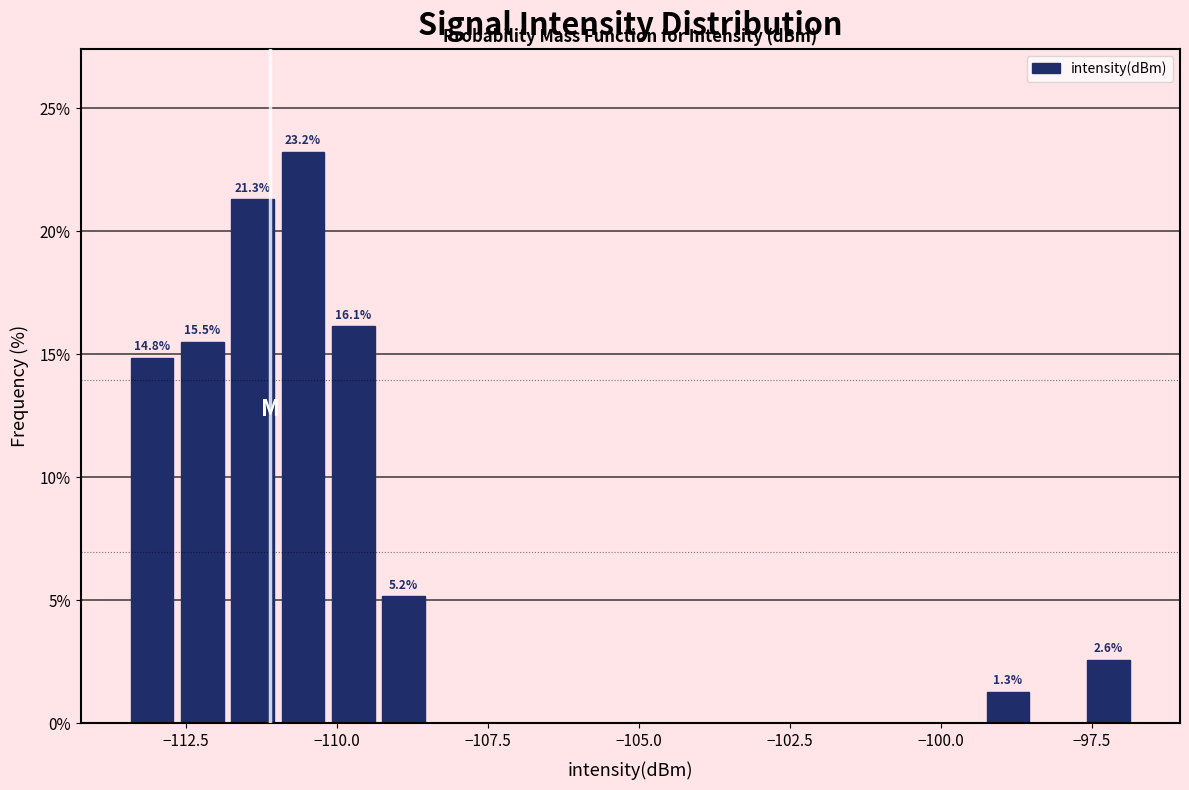

Read against the x-axis, roughly where is the centre of the tallest bar?

-110.5